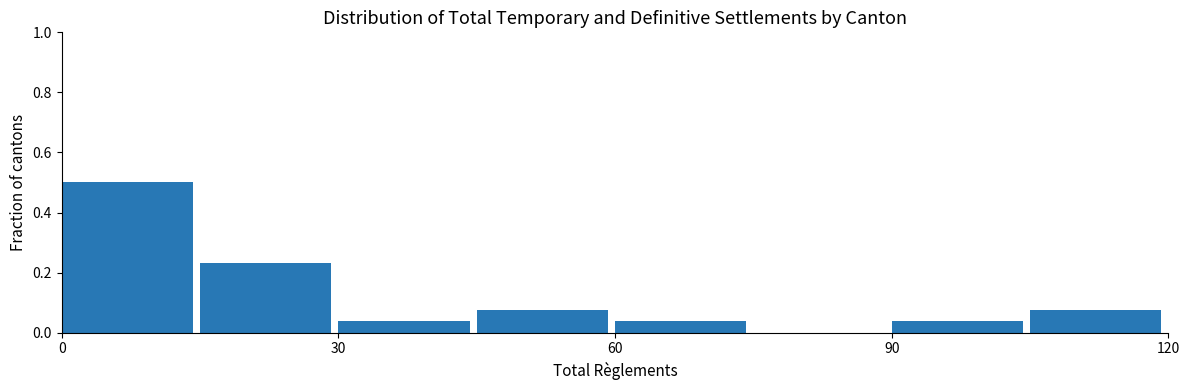

Read against the x-axis, roughly where is the centre of the tallest bar?

5